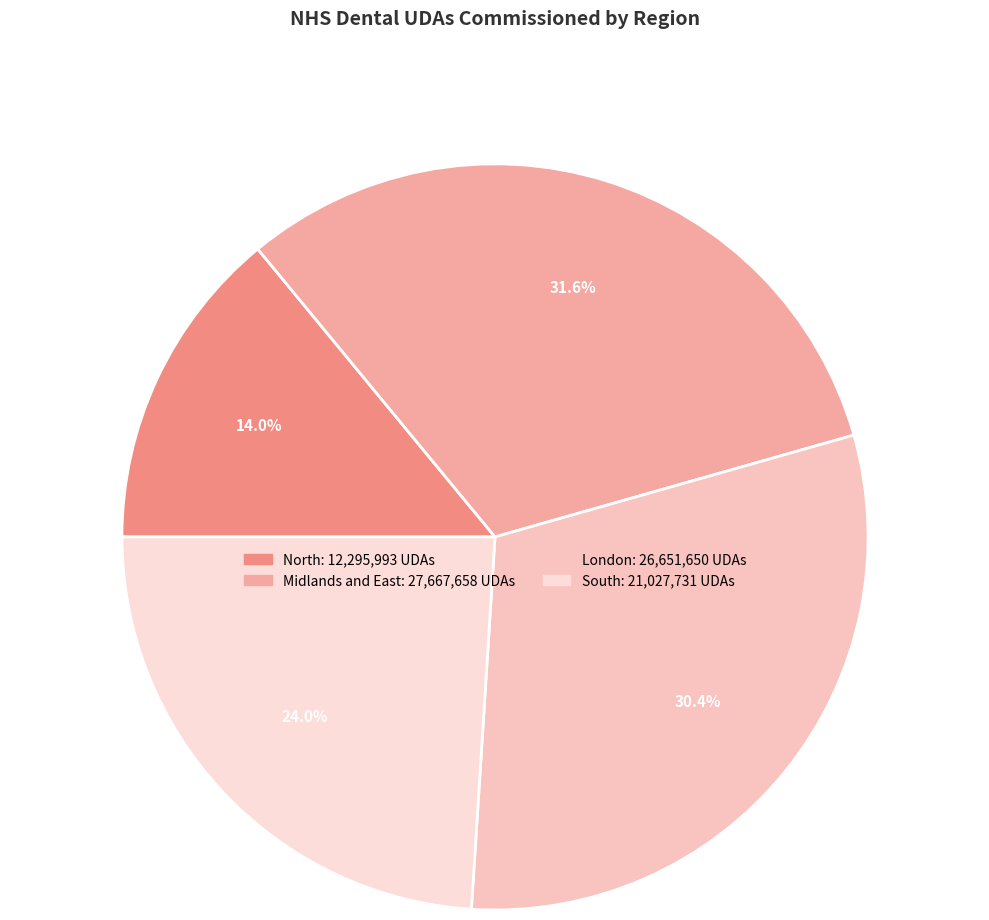

To the nearest percent, what is the average slice percentage?

25%